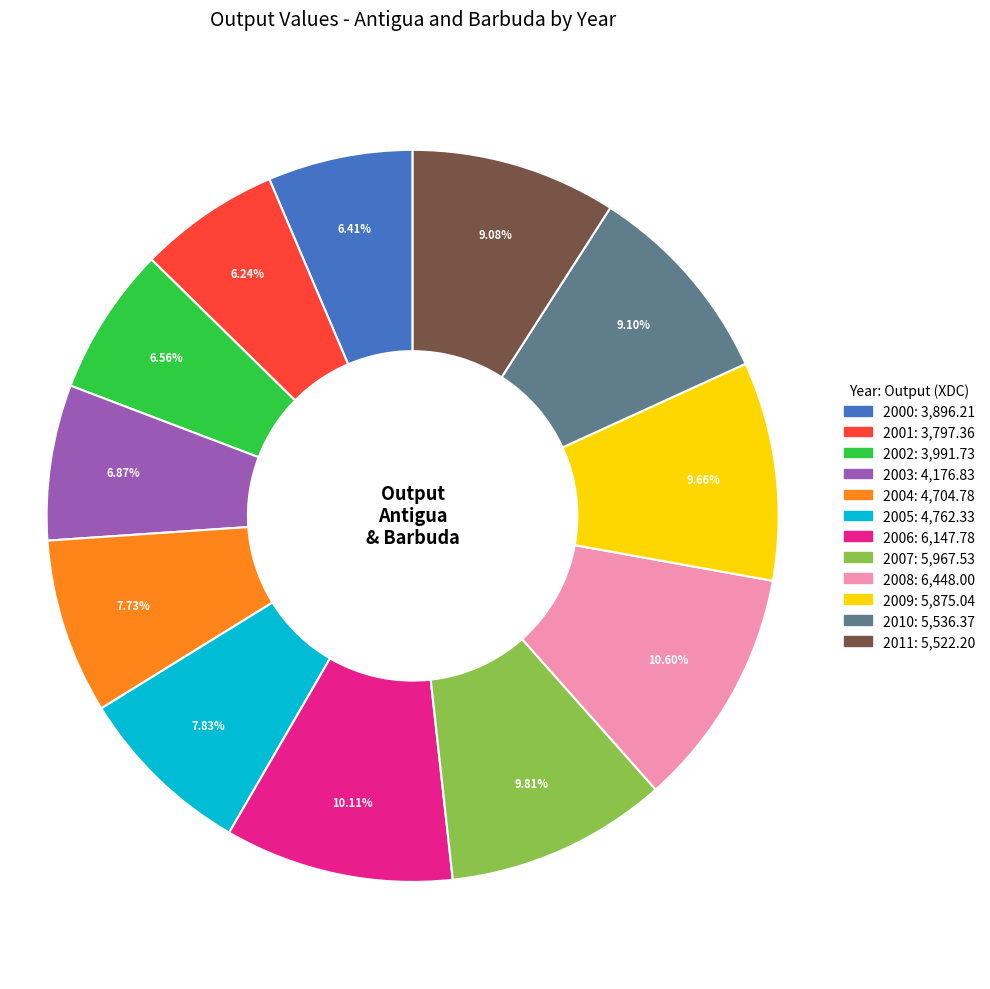

Does 2011 represent more than half of the total?

No